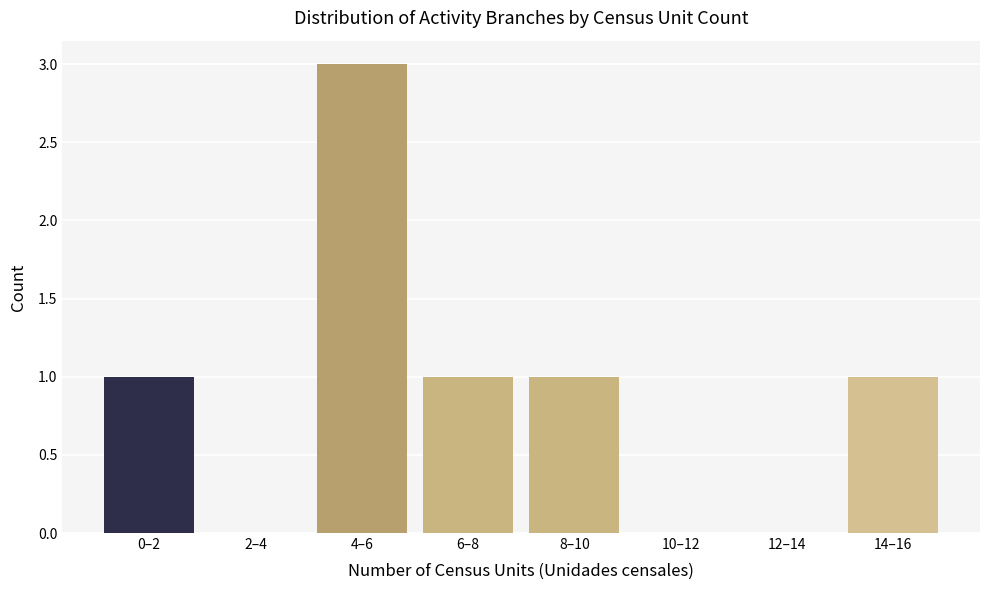

Reading left to right, list all the values displayed in this chart.

0–2=1	2–4=0	4–6=3	6–8=1	8–10=1	10–12=0	12–14=0	14–16=1